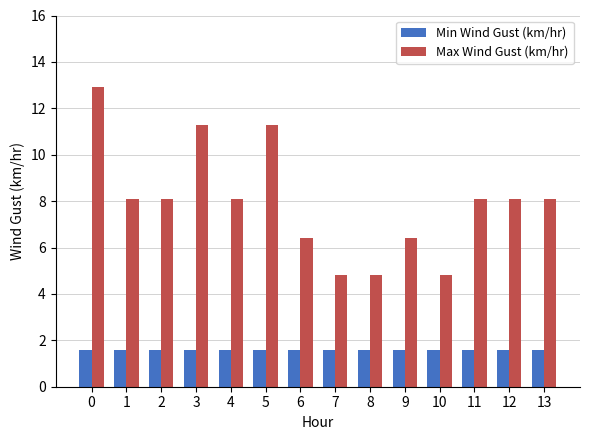

Reading left to right, list all the values displayed in this chart.

Min Wind Gust (km/hr): 0=1.6	1=1.6	2=1.6	3=1.6	4=1.6	5=1.6	6=1.6	7=1.6	8=1.6	9=1.6	10=1.6	11=1.6	12=1.6	13=1.6
Max Wind Gust (km/hr): 0=12.9	1=8.1	2=8.1	3=11.3	4=8.1	5=11.3	6=6.4	7=4.8	8=4.8	9=6.4	10=4.8	11=8.1	12=8.1	13=8.1